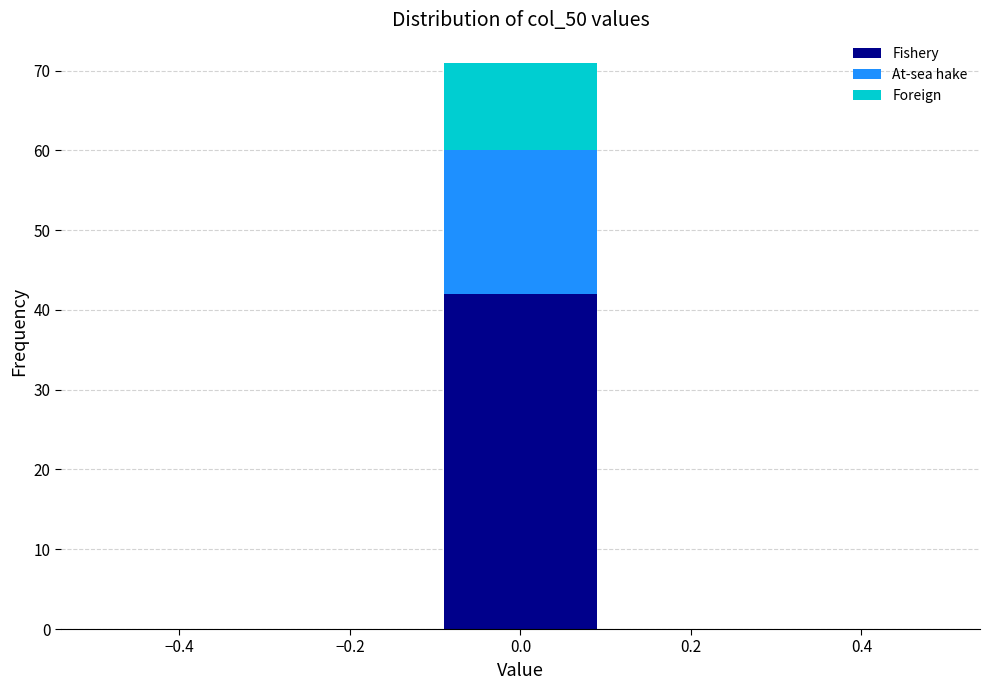

Reading left to right, list every stacked bar in this chart as the range it spans on the x-axis followed by its total height. The values are not printed on the chart, so give them approximately, as read against the axis.

-0.5 to -0.3: 0
-0.3 to -0.1: 0
-0.1 to 0.1: 71
0.1 to 0.3: 0
0.3 to 0.5: 0